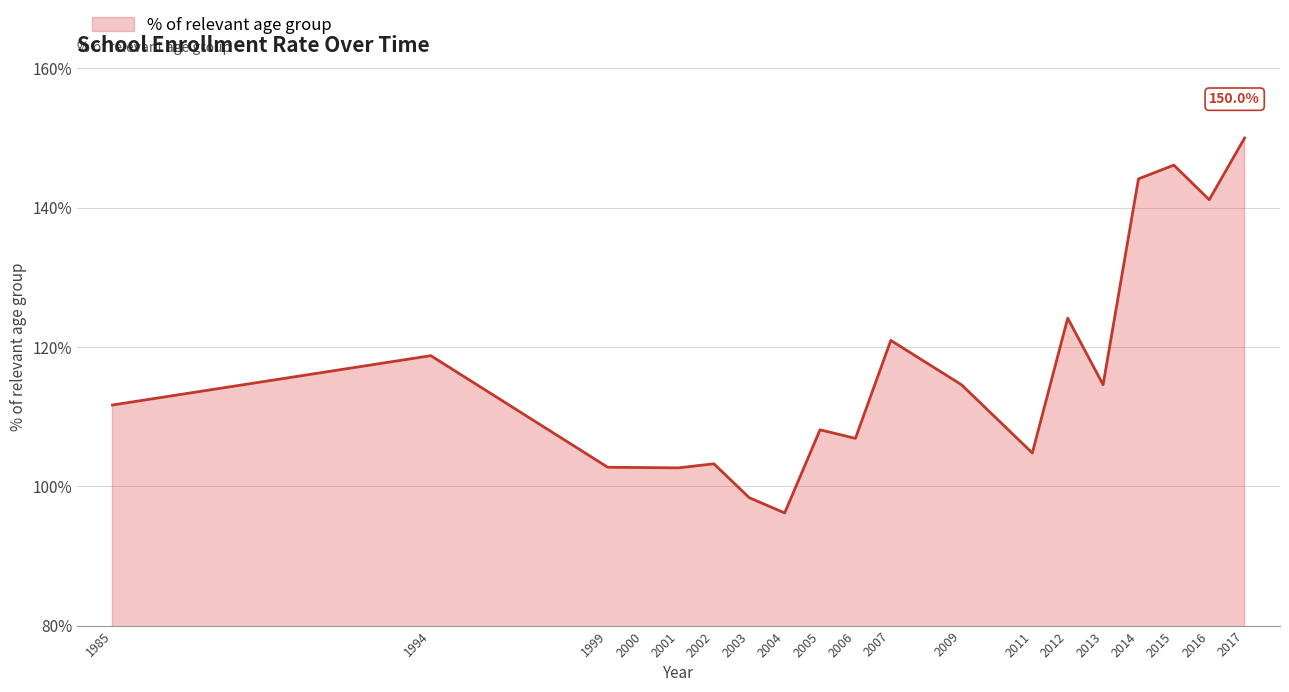

What is the difference between the second highest and minimum values?

49.9